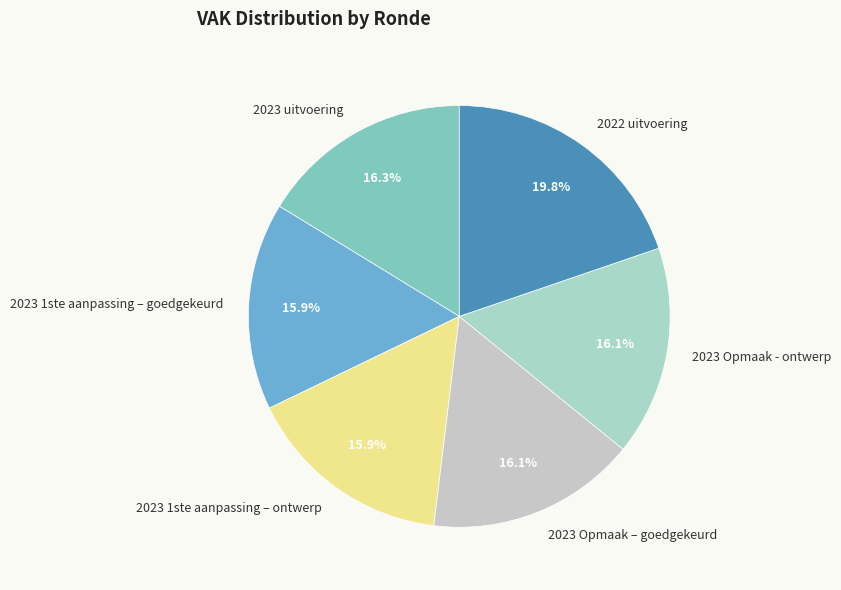

Which slice is the largest?

2022 uitvoering